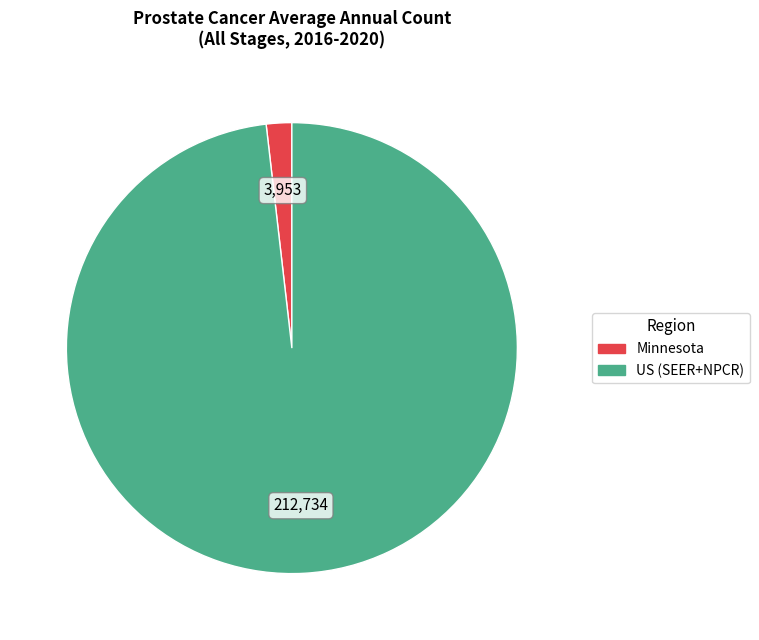

Is the sum of US (SEER+NPCR) and Minnesota greater than half?

Yes